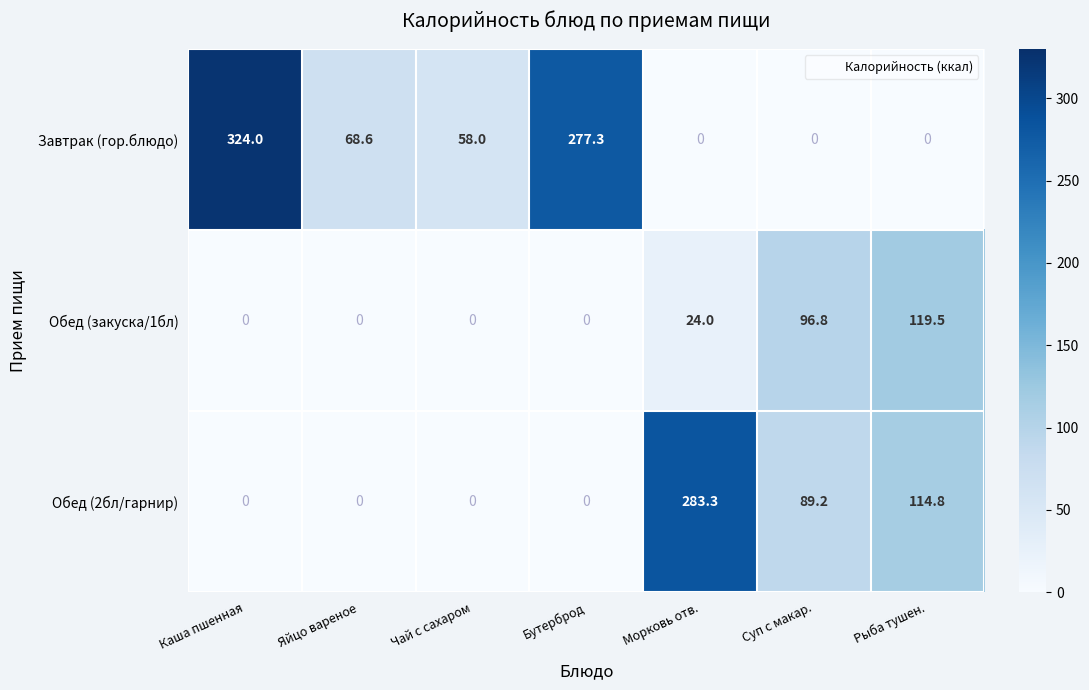

The Завтрак (гор.блюдо) series shows 58.0 at Чай с сахаром. True or false?

True